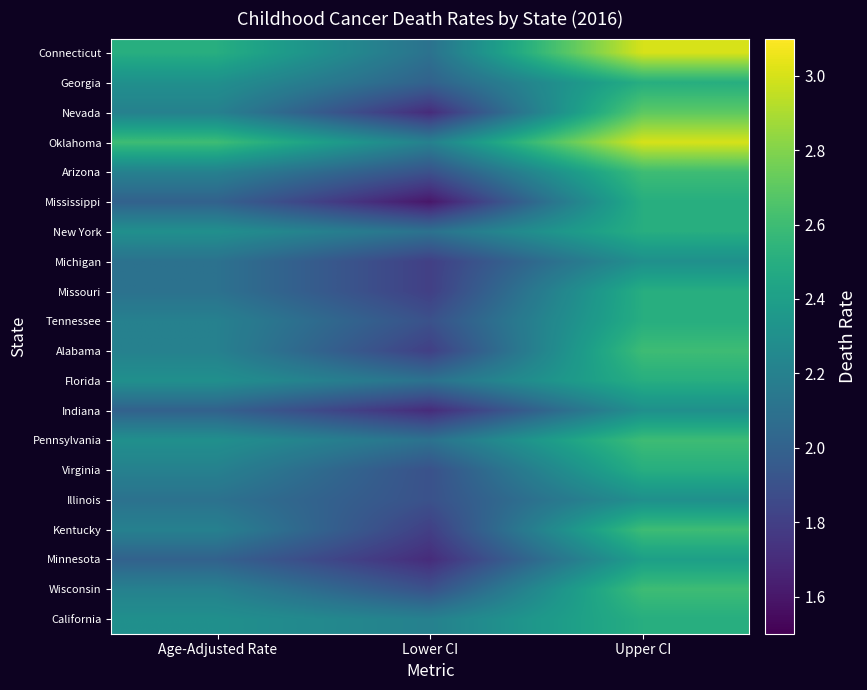

List the series in order of their peak value, lowest first.

Michigan, Indiana, Illinois, Minnesota, Georgia, Mississippi, New York, Missouri, Tennessee, Florida, Virginia, California, Arizona, Alabama, Pennsylvania, Kentucky, Wisconsin, Nevada, Connecticut, Oklahoma